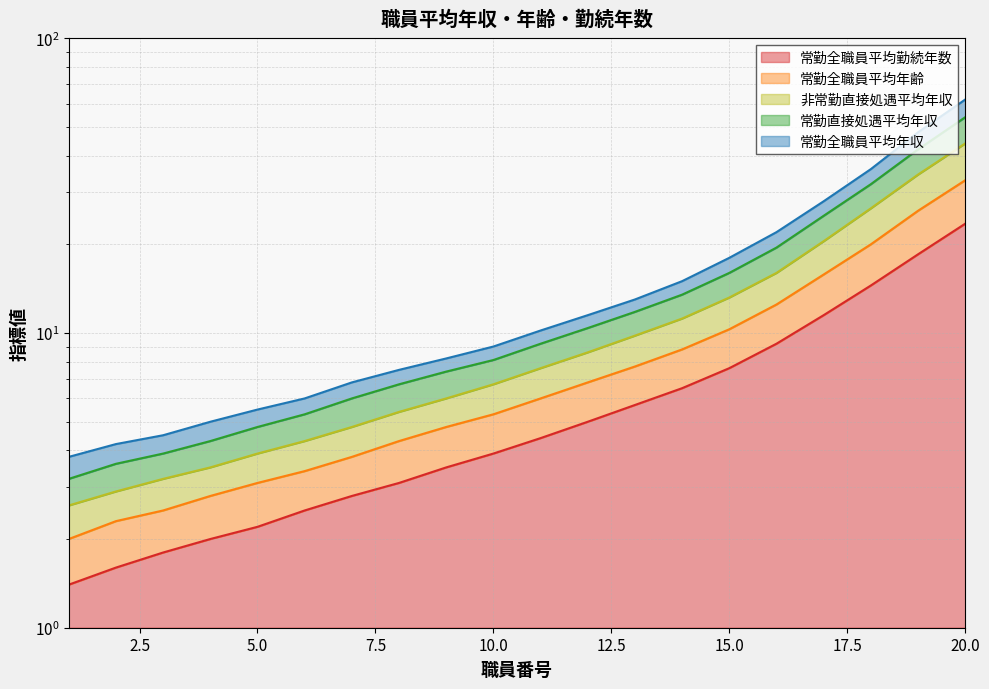

How many data points in 常勤全職員平均年齢 are less than 6?

10